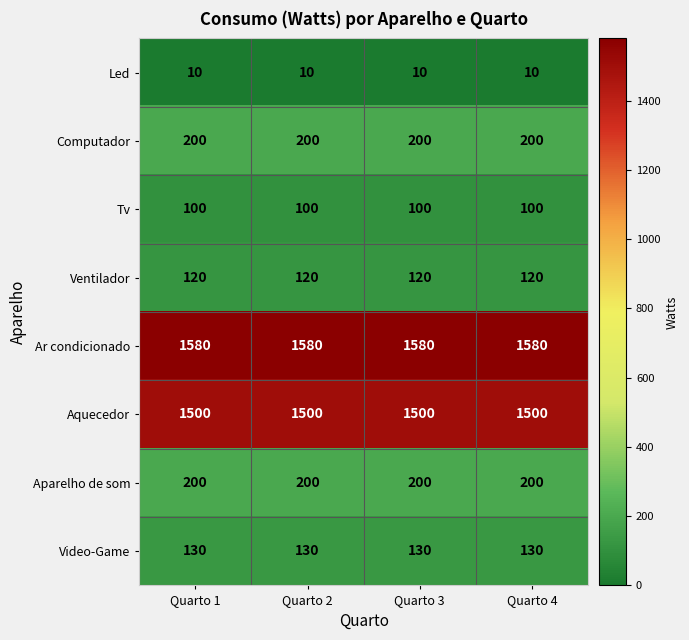

What is the difference between the highest and lowest values at Quarto 2?

1570